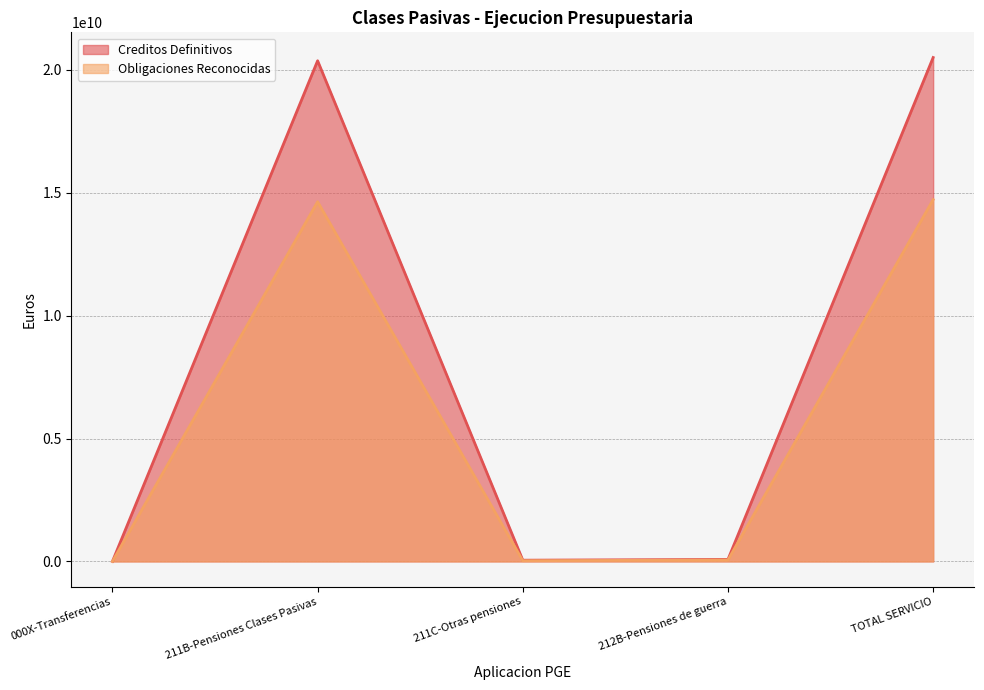

How many data points in Creditos Definitivos are less than 81093930?

2